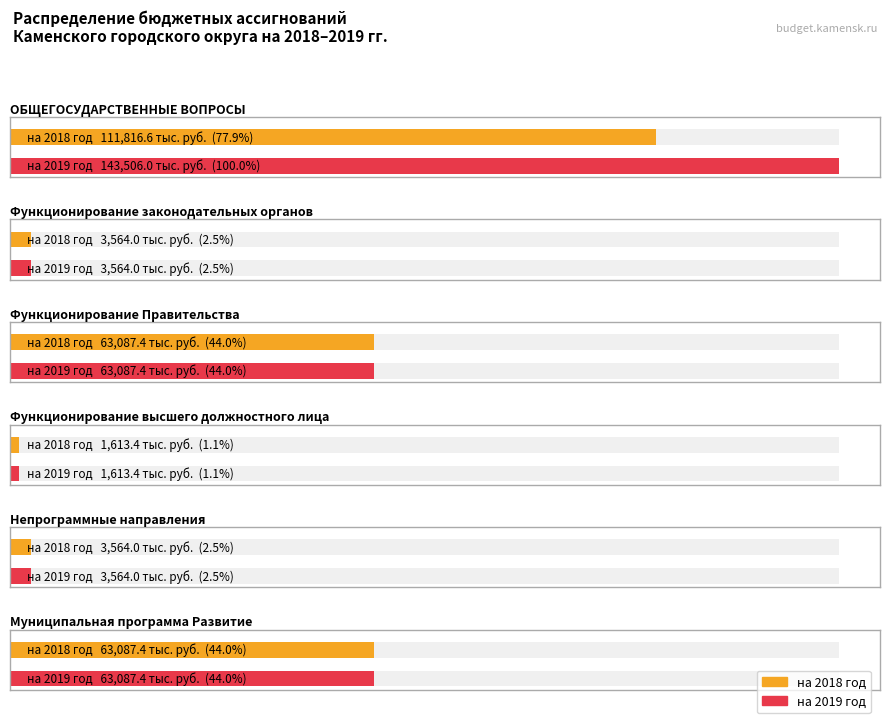

What is the highest value of the 2018 series?

111816.6